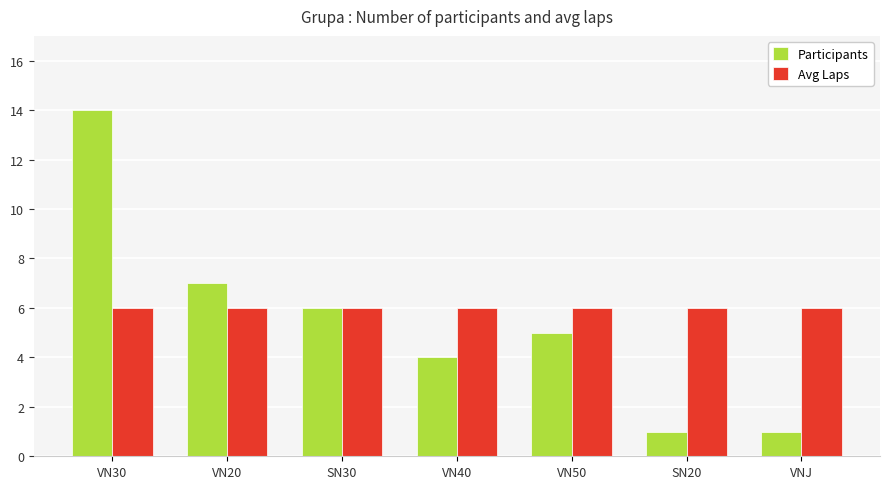

Rank the series by their maximum value, from lowest to highest.

Avg Laps, Participants